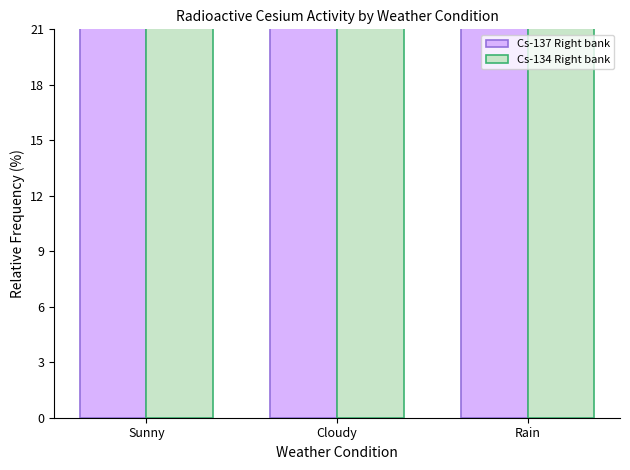

At which label is Cs-137 Right bank closest to 32?

Sunny